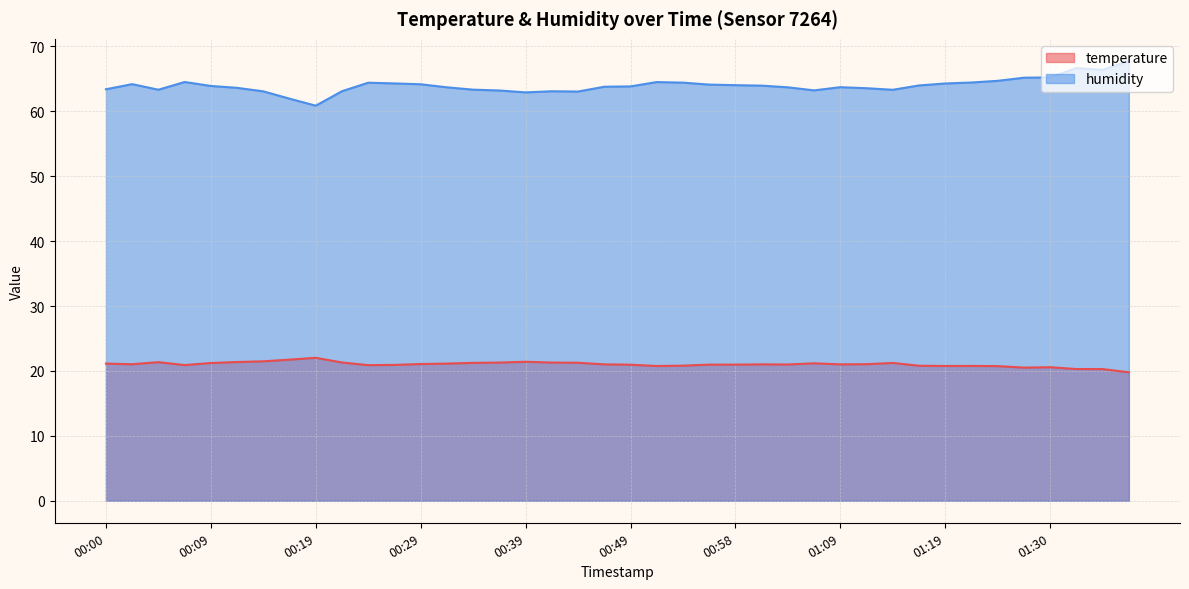

What position from the right is 01:24?

6